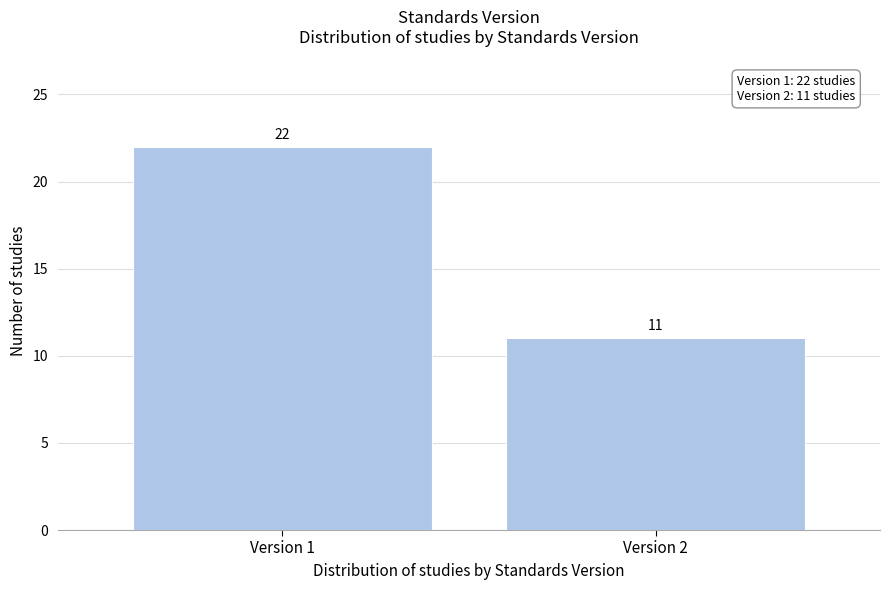

Reading left to right, what are all the values shown in this chart?

Version 1=22	Version 2=11